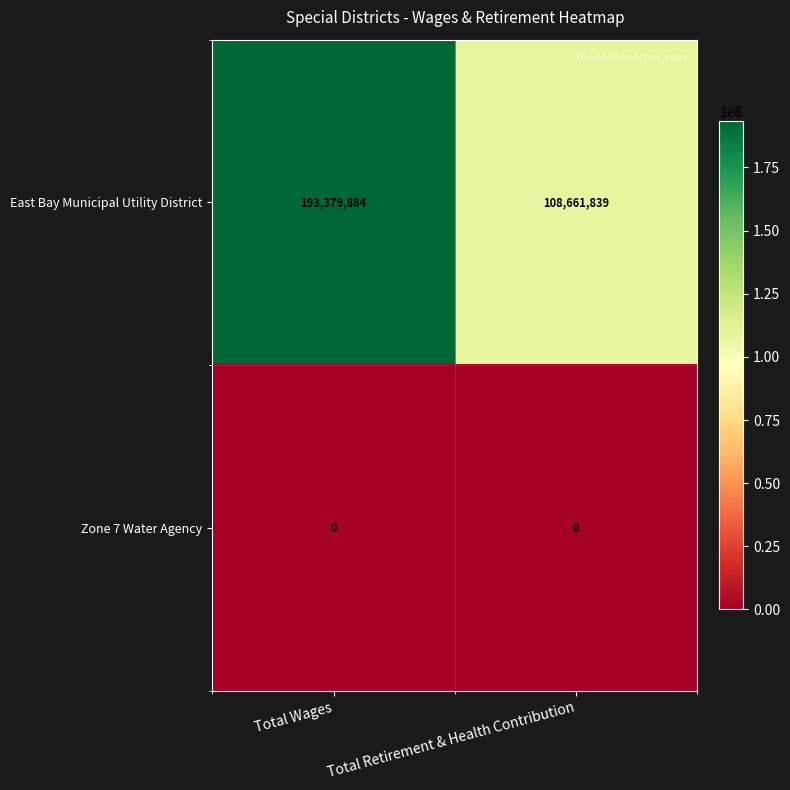

Rank the series by their maximum value, from lowest to highest.

Zone 7 Water Agency, East Bay Municipal Utility District